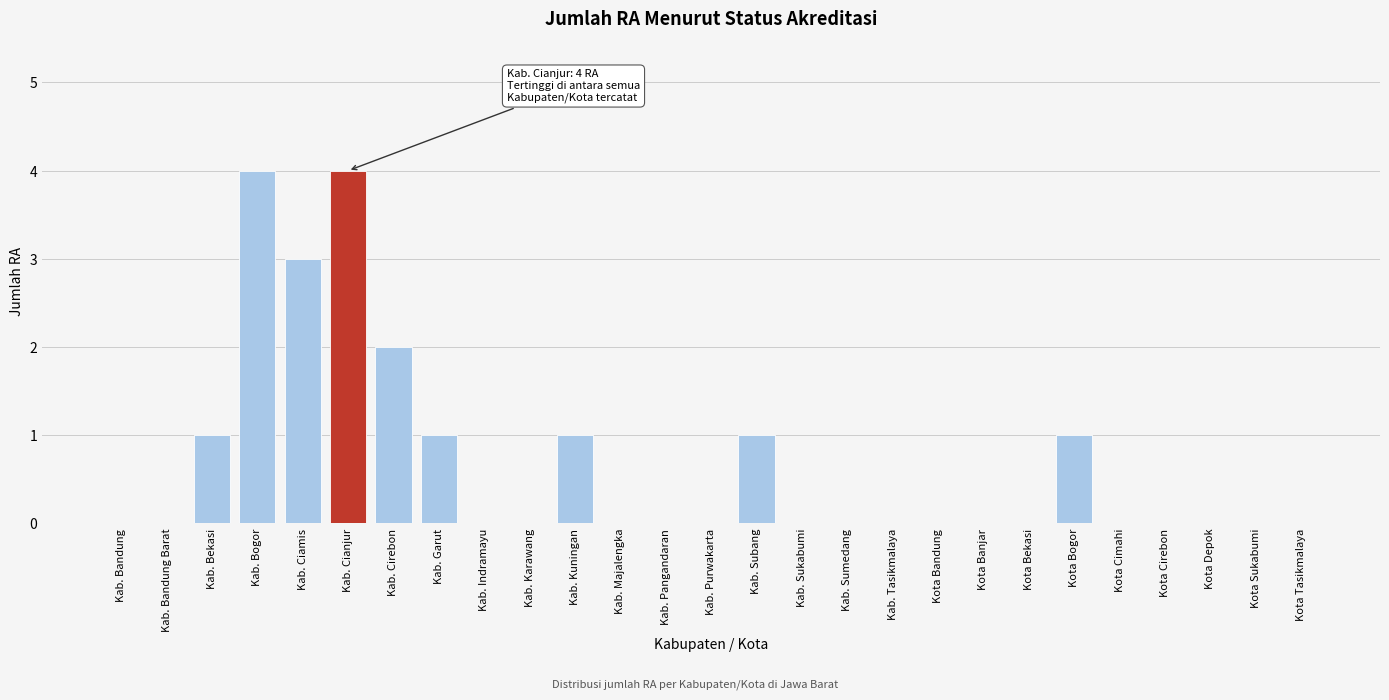

Reading right to left, what are all the values shown in this chart?

Kota Tasikmalaya=0	Kota Sukabumi=0	Kota Depok=0	Kota Cirebon=0	Kota Cimahi=0	Kota Bogor=1	Kota Bekasi=0	Kota Banjar=0	Kota Bandung=0	Kab. Tasikmalaya=0	Kab. Sumedang=0	Kab. Sukabumi=0	Kab. Subang=1	Kab. Purwakarta=0	Kab. Pangandaran=0	Kab. Majalengka=0	Kab. Kuningan=1	Kab. Karawang=0	Kab. Indramayu=0	Kab. Garut=1	Kab. Cirebon=2	Kab. Cianjur=4	Kab. Ciamis=3	Kab. Bogor=4	Kab. Bekasi=1	Kab. Bandung Barat=0	Kab. Bandung=0